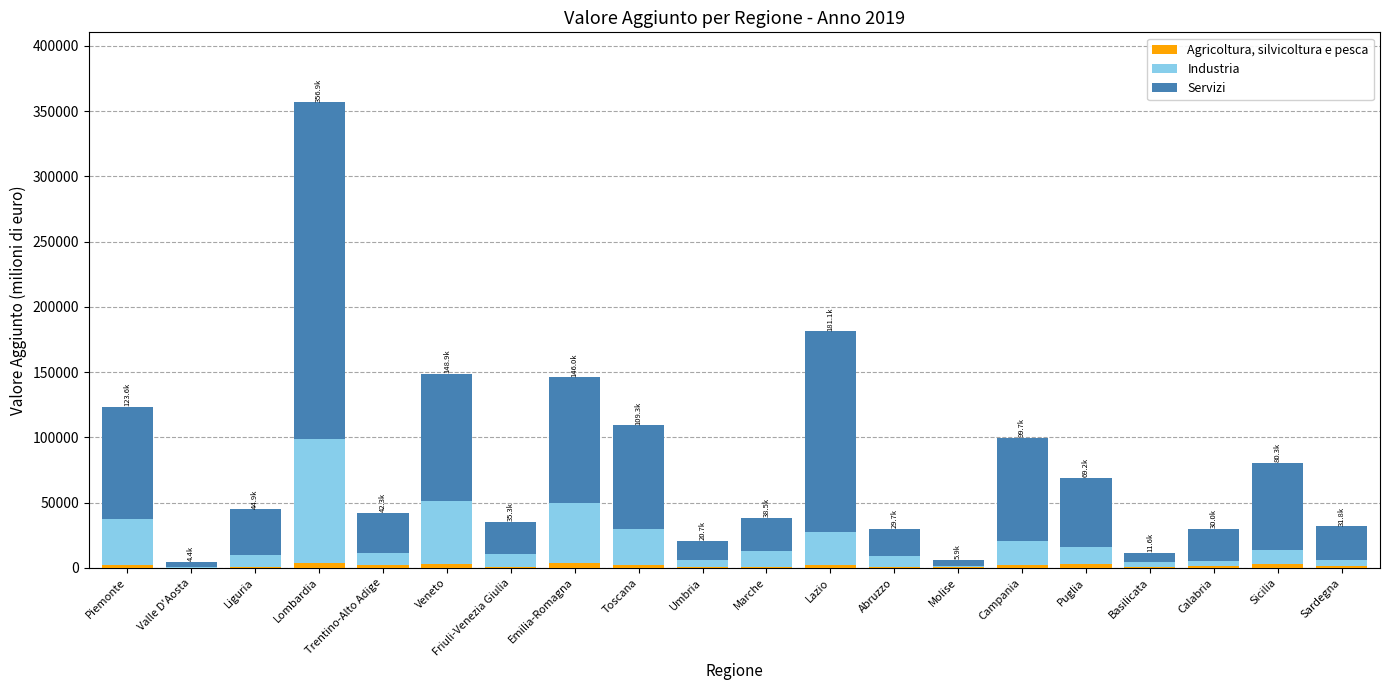

At which category is the sum across all series the highest?

Lombardia